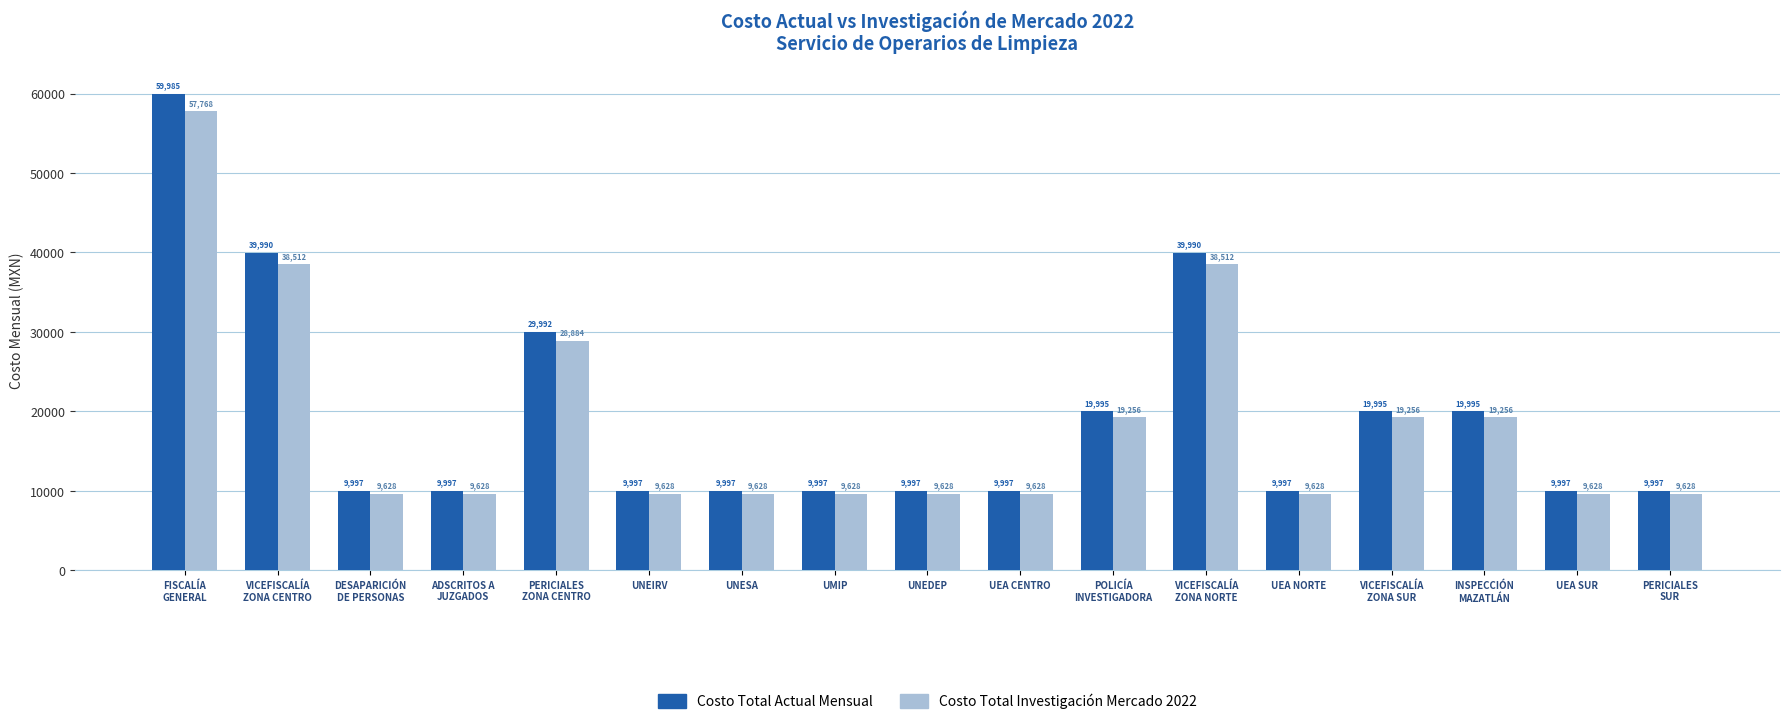

How many categories are shown in the chart?

17